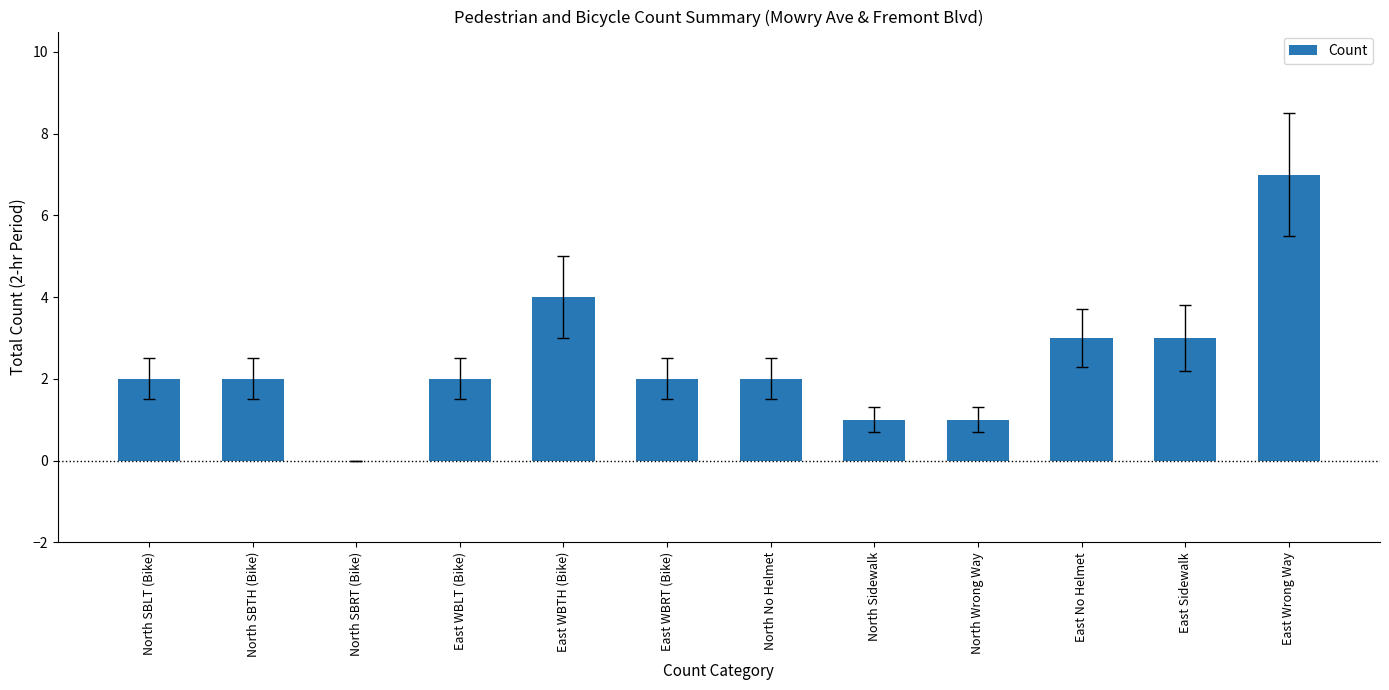

The chart shows a value of 1 at North SBLT (Bike). True or false?

False